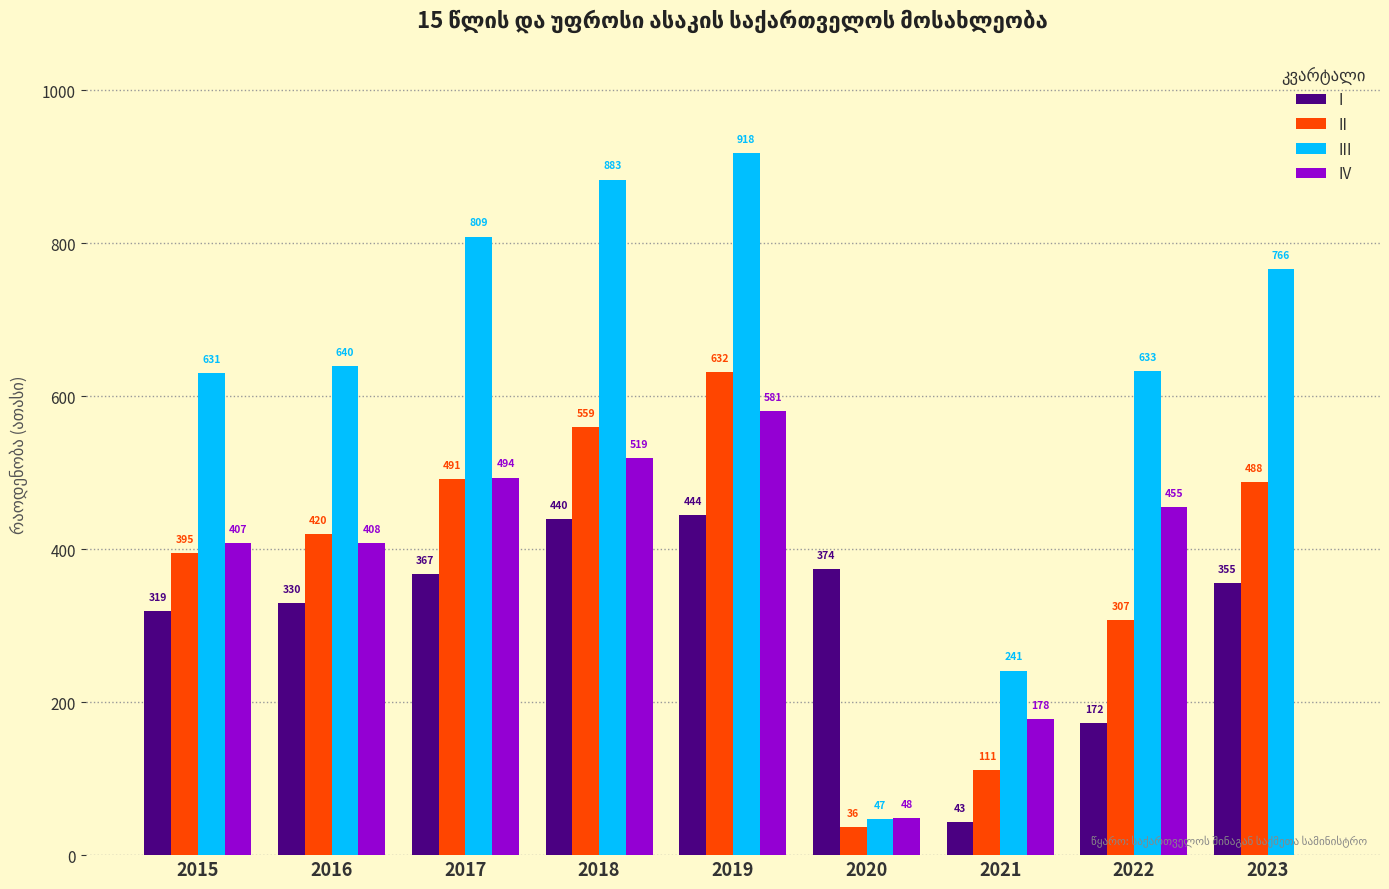

What is the total value across all series at 2016?

1797.6